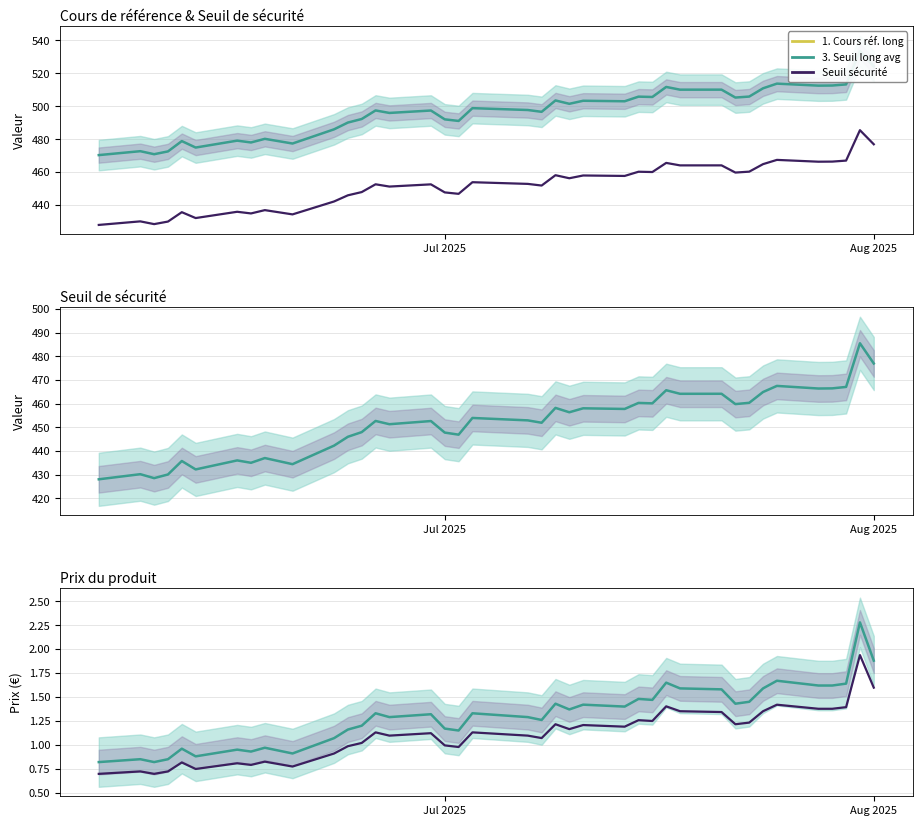

What is the highest value of the Prix du produit series?

2.3